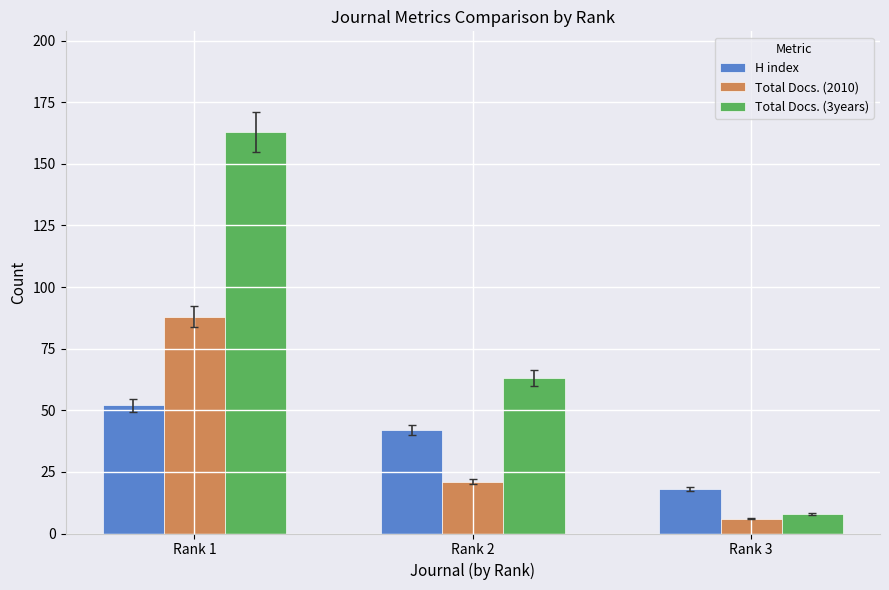

List the labels in order of Total Docs. (3years) value, largest first.

Rank 1, Rank 2, Rank 3